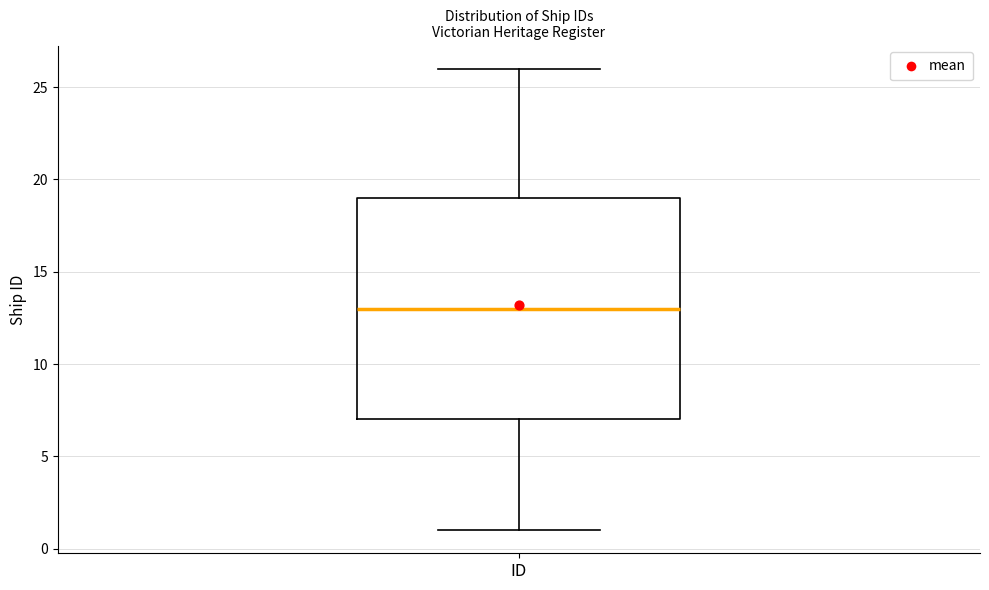

Transcribe this box plot: give where the median line is, the range the box spans, and where the two whiskers end, as read against the y-axis. The values are not printed on the chart, so give them approximately, as read against the axis.

median 13, box 7 to 19, whiskers 1 to 26